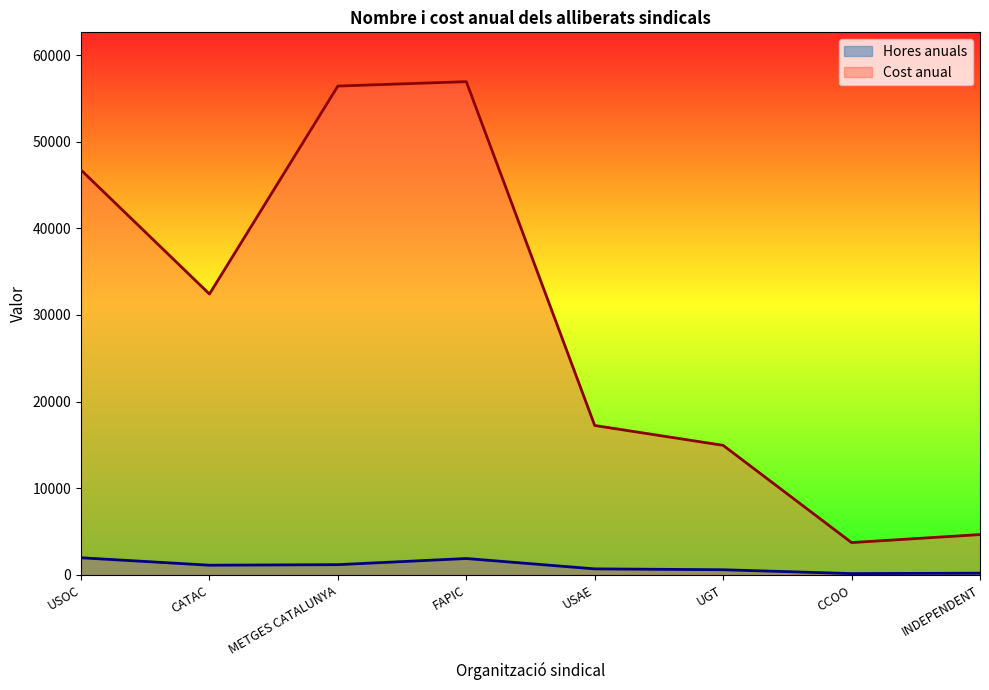

What is the difference between the second highest and second lowest values in the Cost anual series?

51764.7